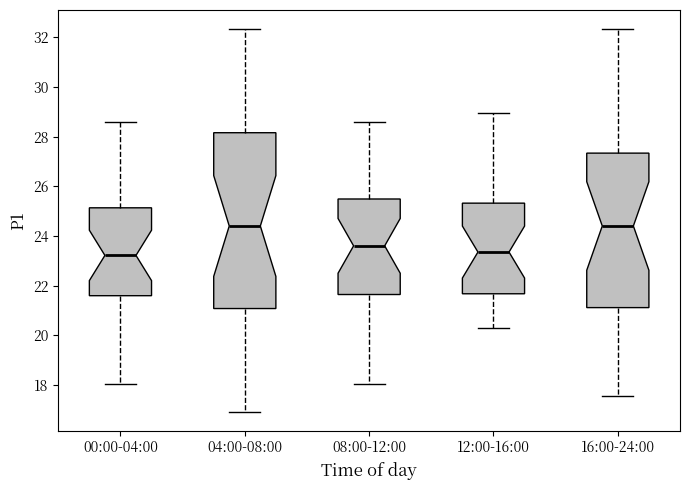

Comparing the boxes themselves (not the whiskers), which one is the tallest?

04:00-08:00